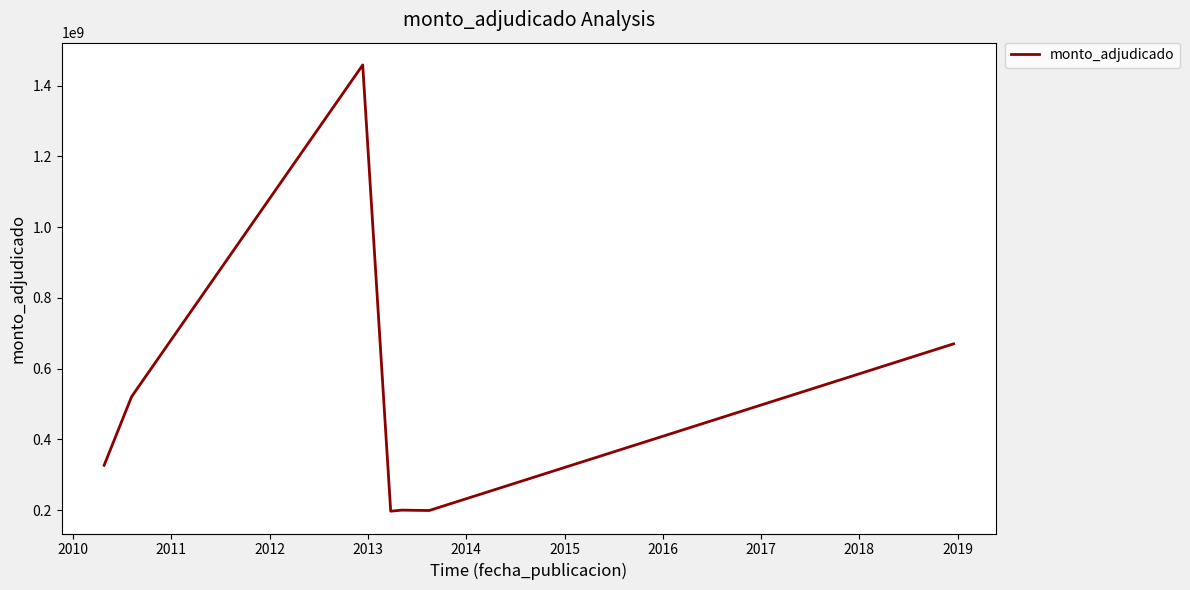

What is the average value?

510189914